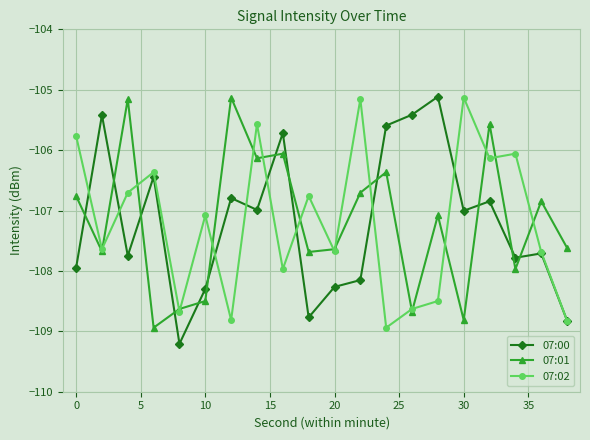

What is the value of the 07:00 point at the 3rd from the left?

-107.7